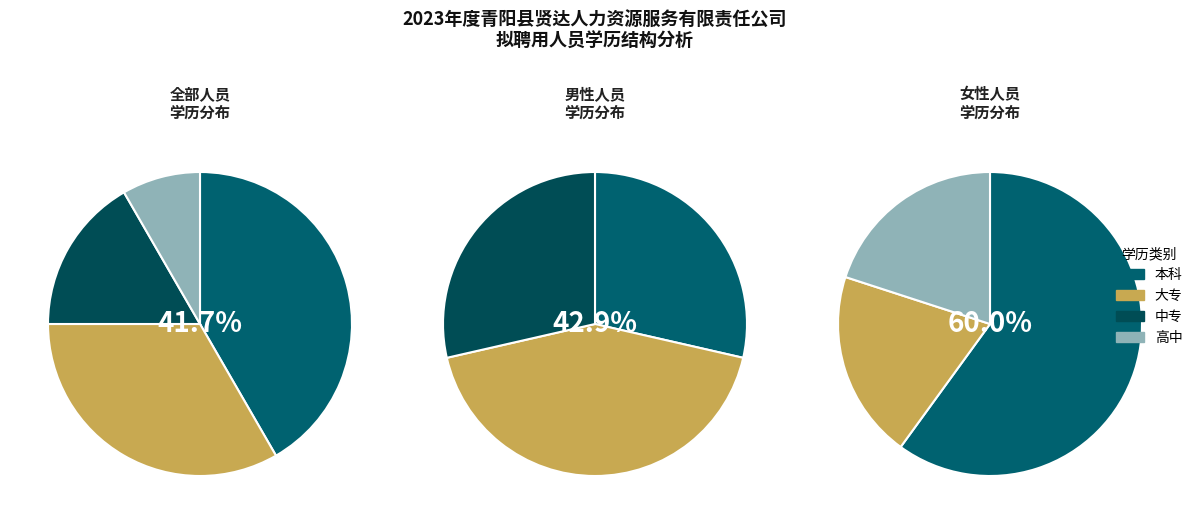

Combined, do 中专 and 大专 account for over 50%?

No